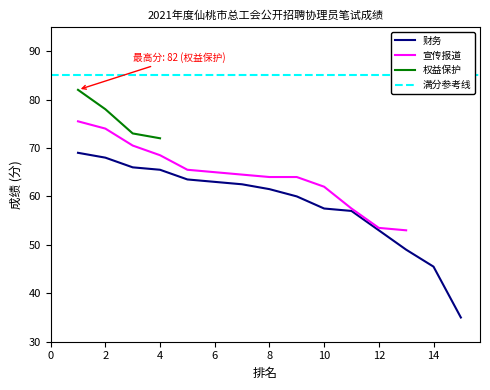

What is the lowest value of the 财务 series?

35.0